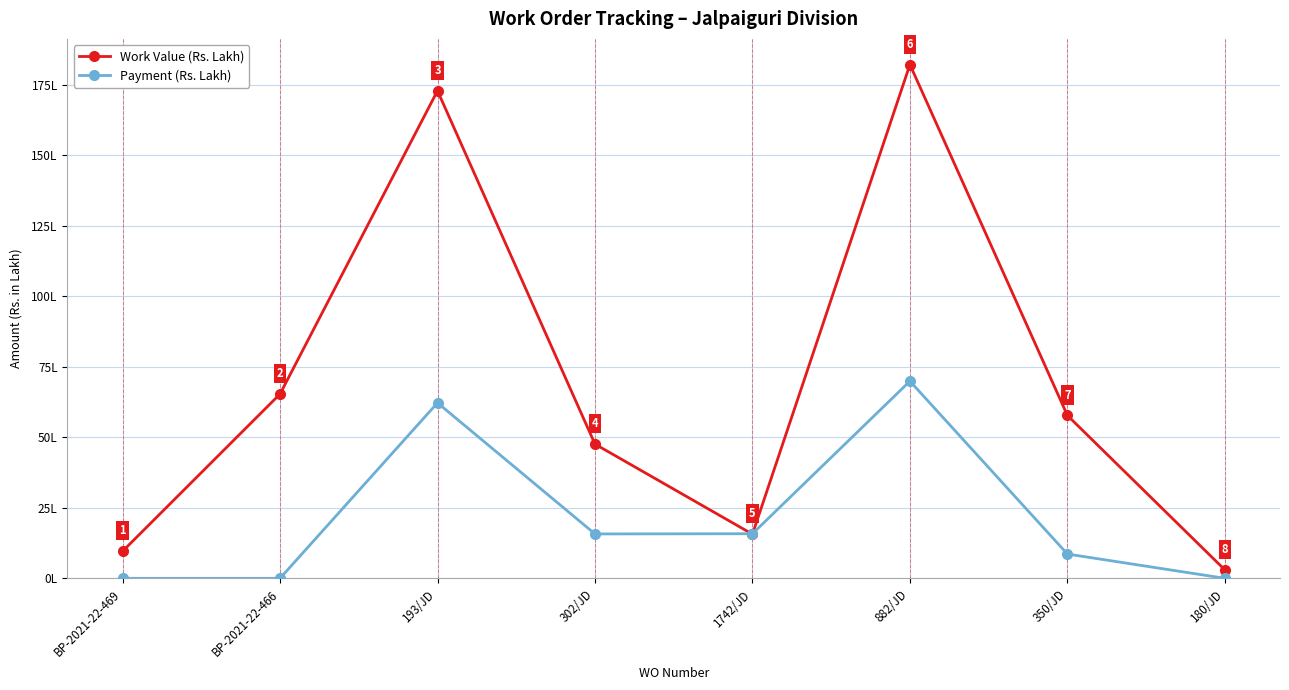

What is the label of the 6th point from the right?

193/JD